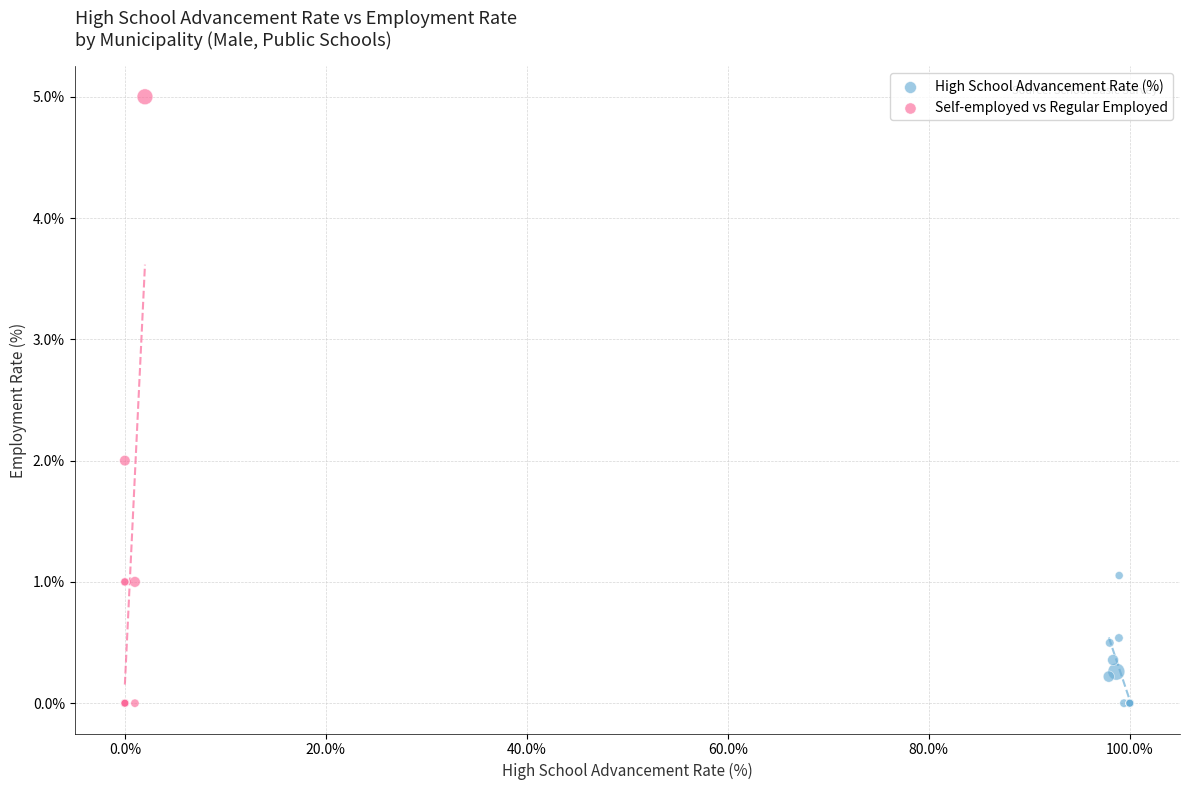

Which series contains the highest Y value?

Self-employed vs Regular Employed